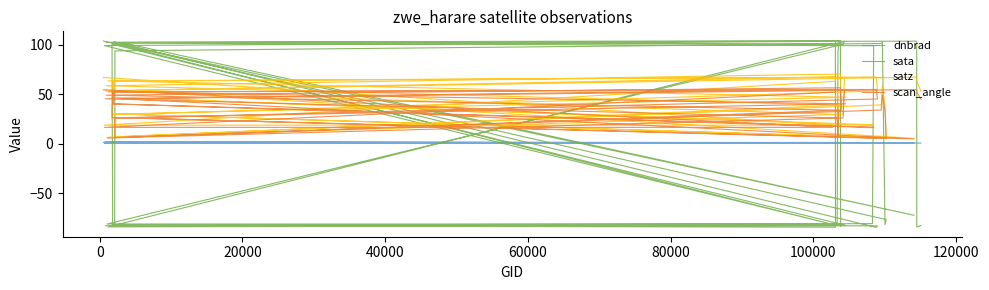

What are all the series names shown in the legend?

dnbrad, sata, satz, scan_angle